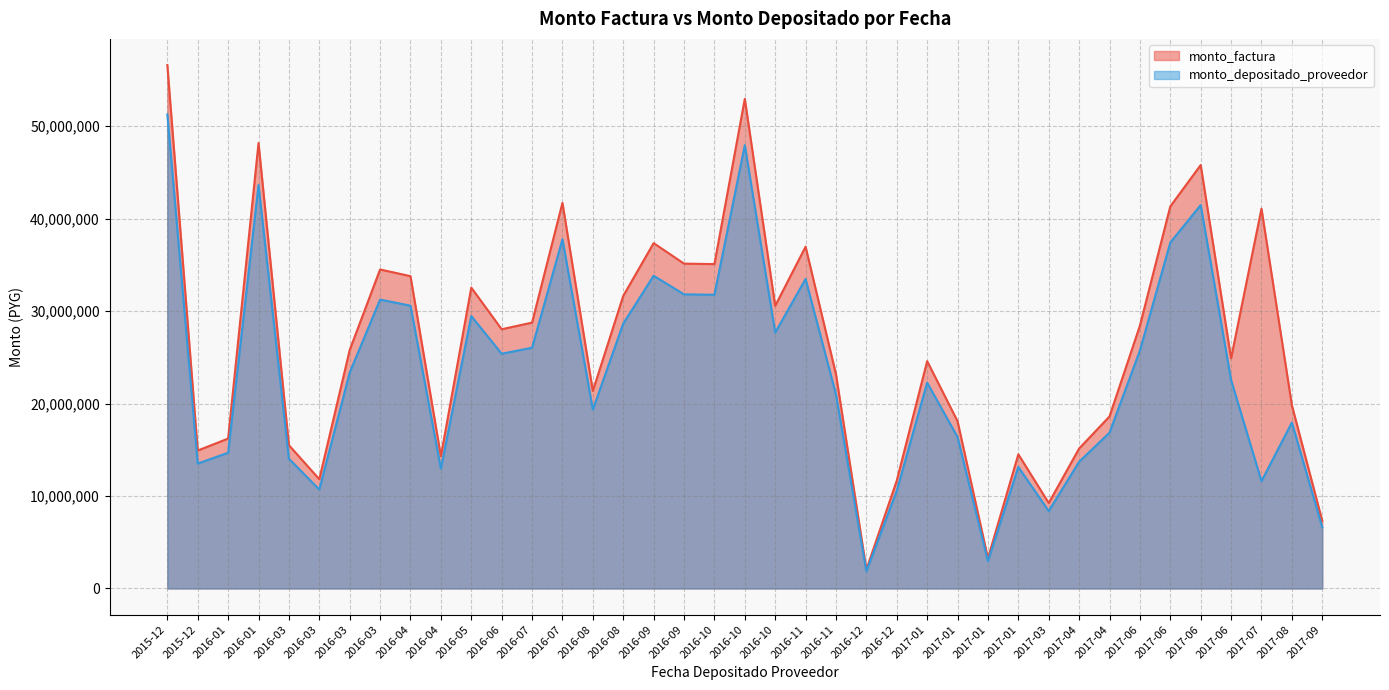

What is the minimum value shown in the chart?

1855184